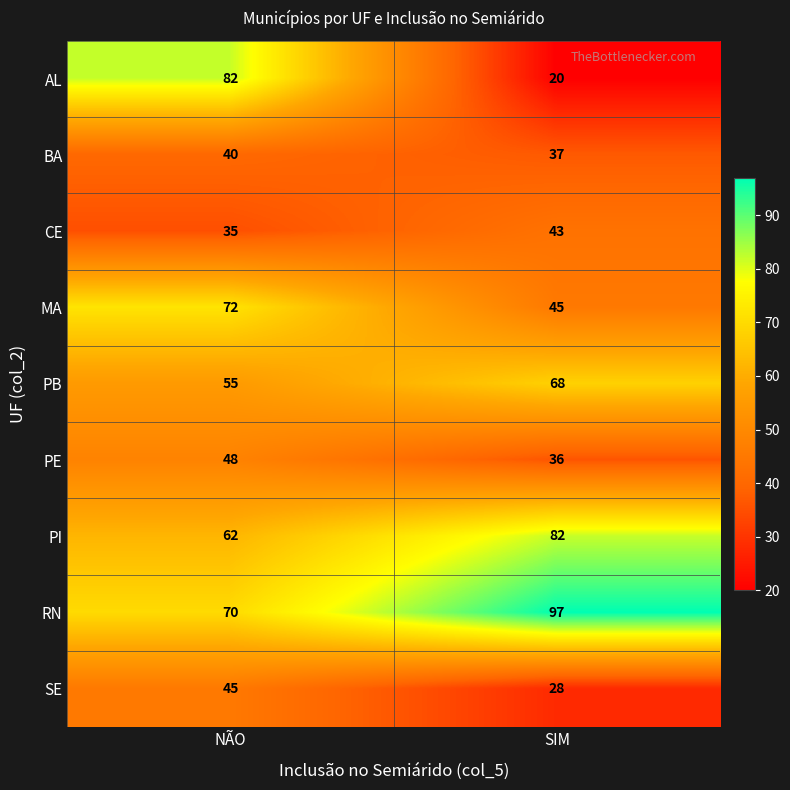

Which category has the highest value across all series?

SIM